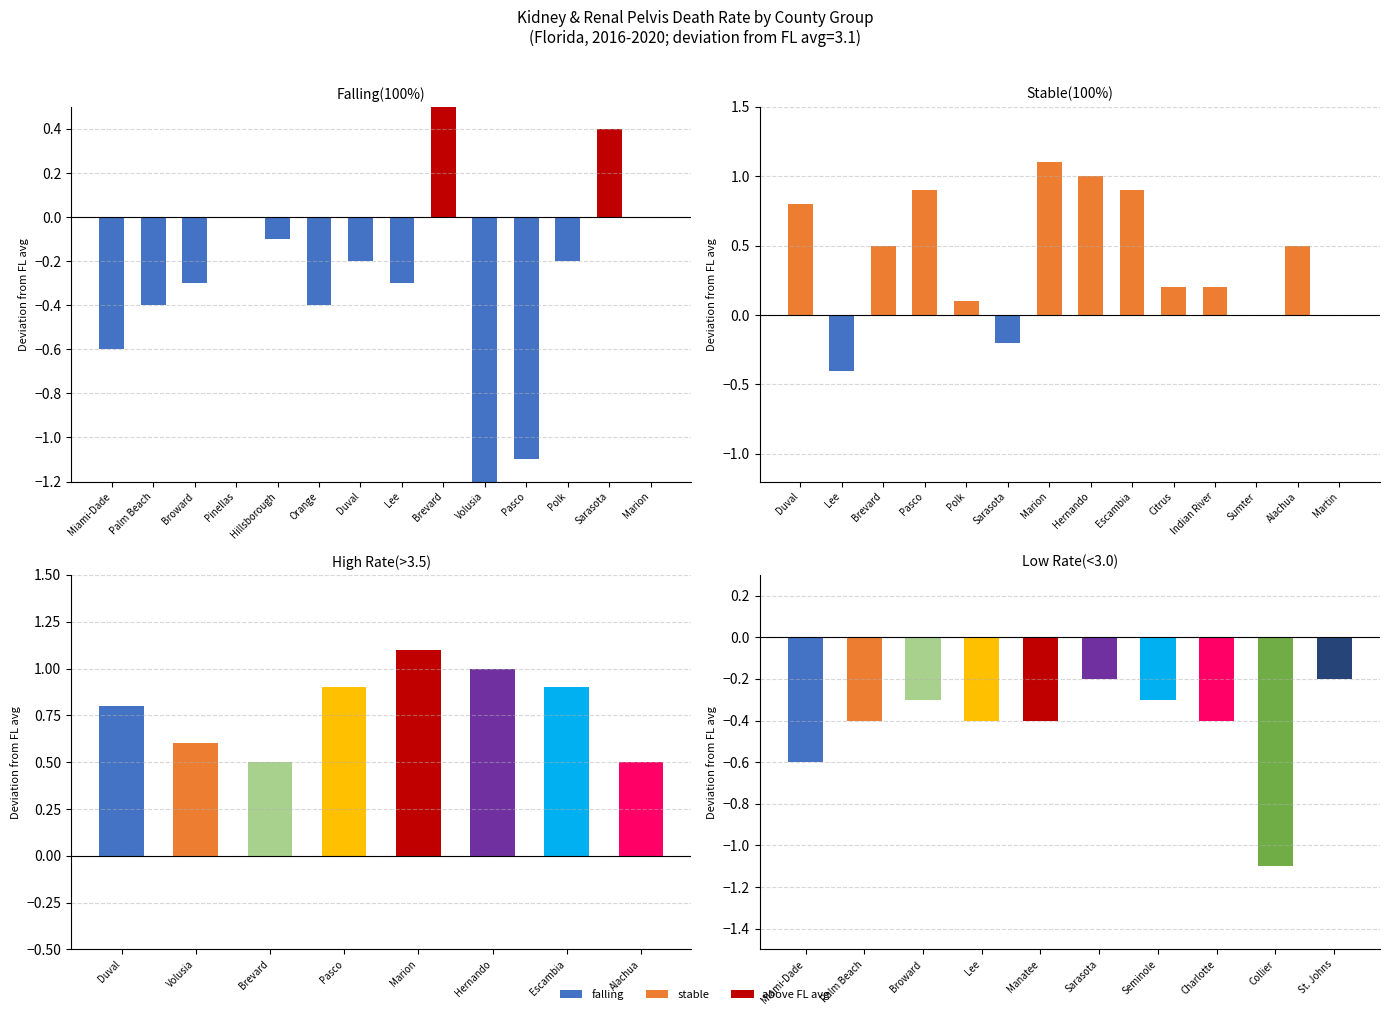

How many categories are shown in the chart?

14